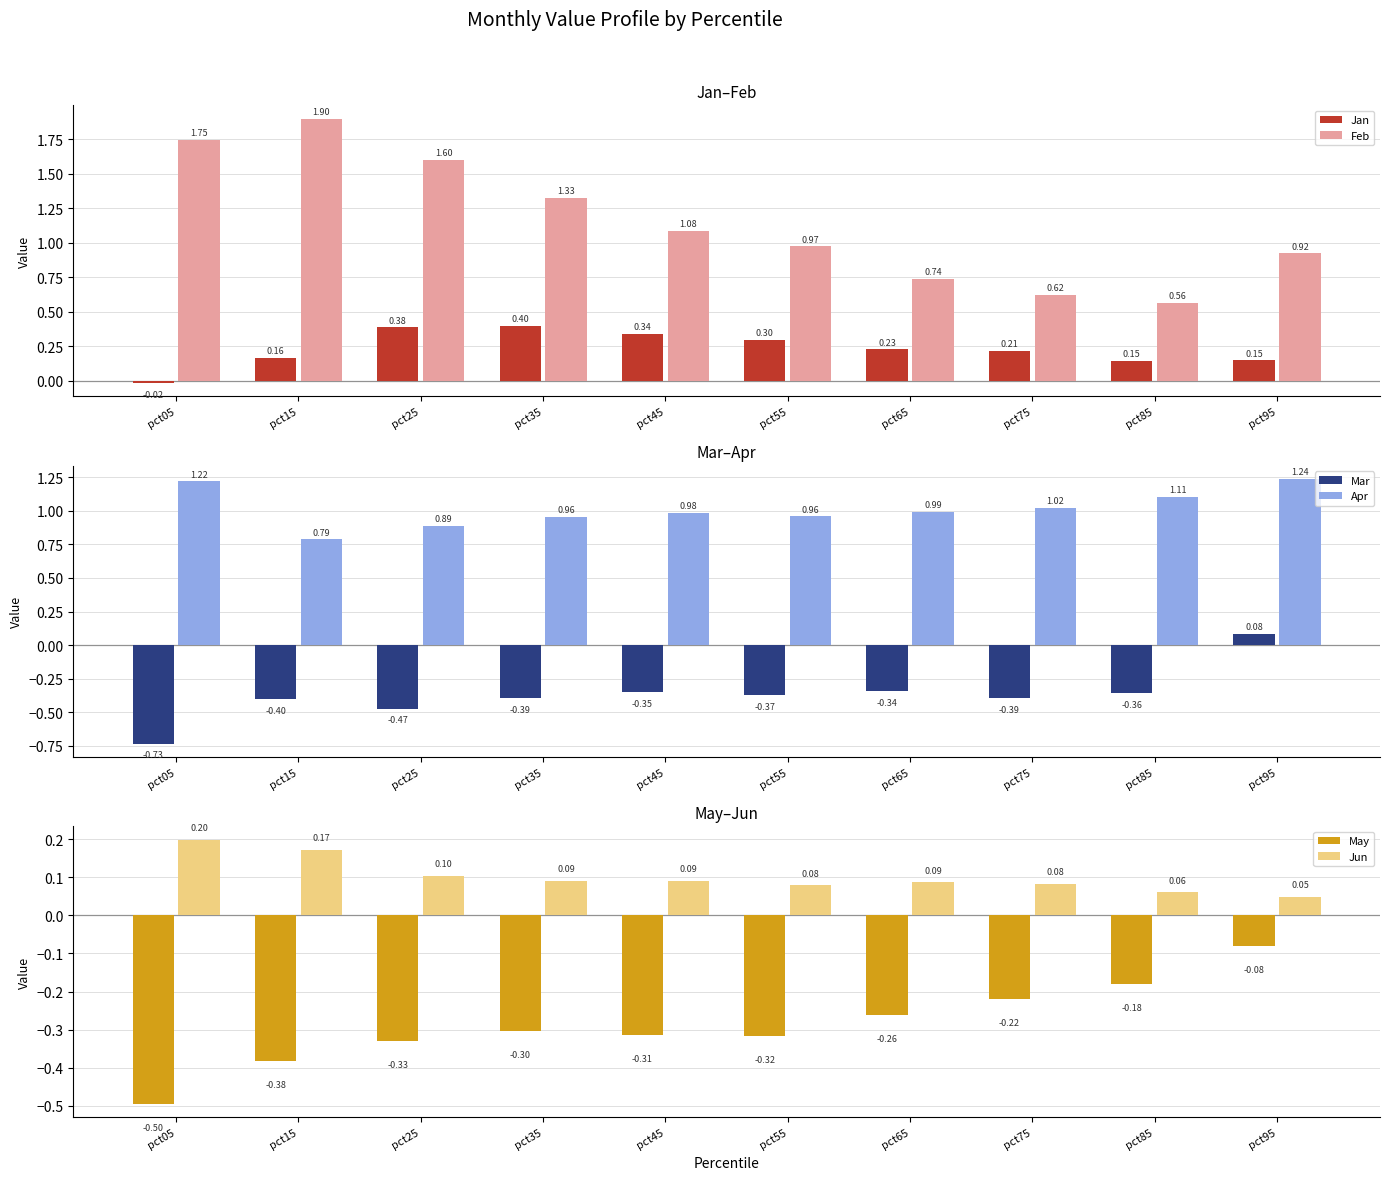

At pct05, list the series in order from largest to smallest.

Feb, Apr, Jun, Jan, May, Mar